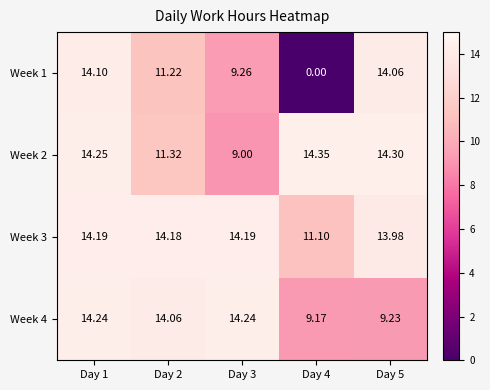

Is the value of Week 4 at Day 5 greater than the value of Week 3 at Day 2?

No